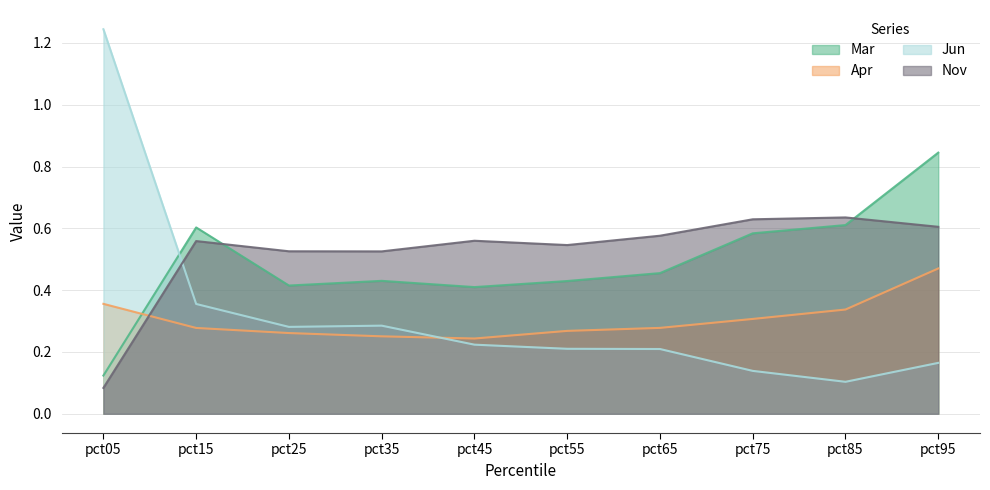

In Jun, how many points are higher than both neighbors (excluding endpoints)?

1